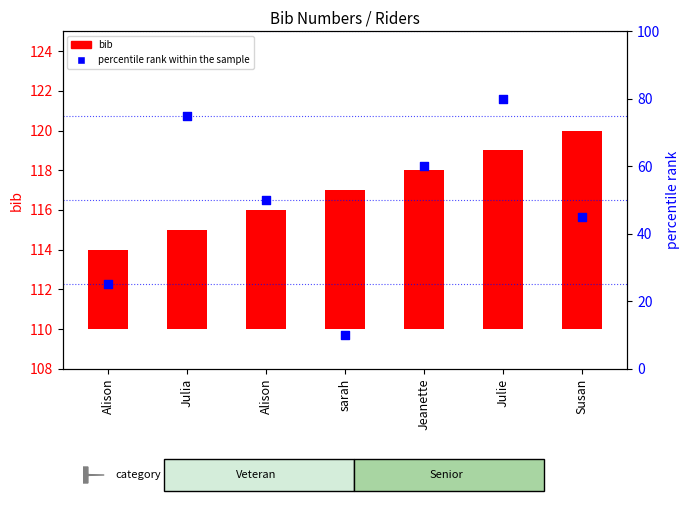

What are all the series names shown in the legend?

bib, percentile rank within the sample